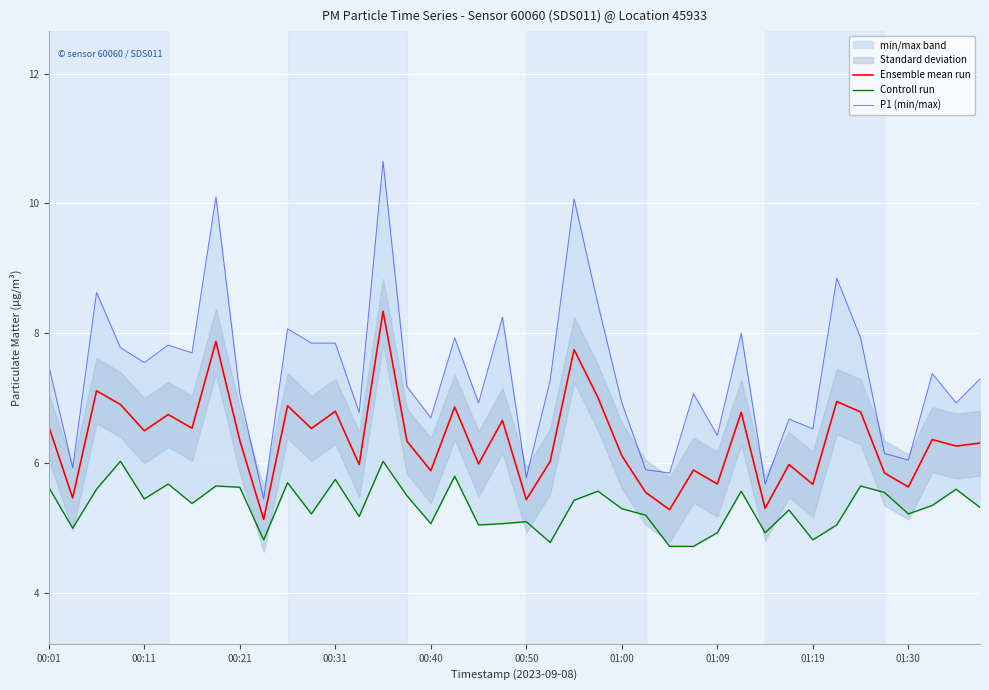

What is the maximum value for Ensemble mean run?

8.3